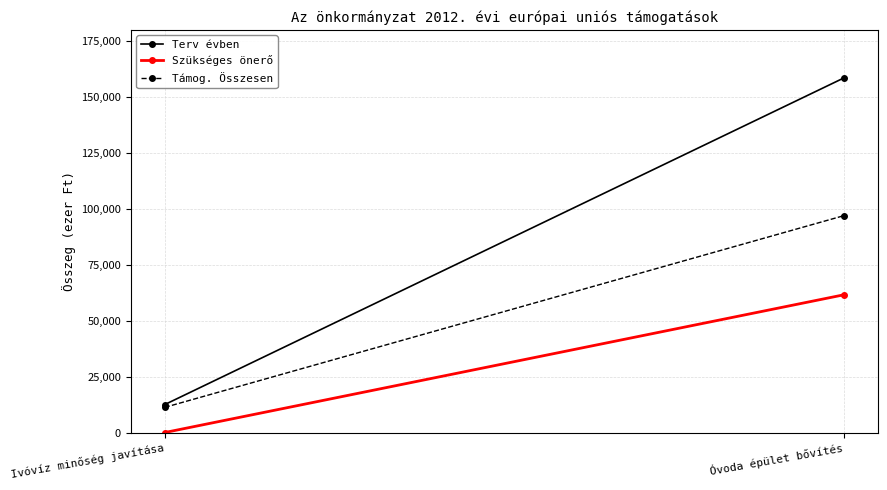

What position from the left is Ivóvíz minőség javítása?

1